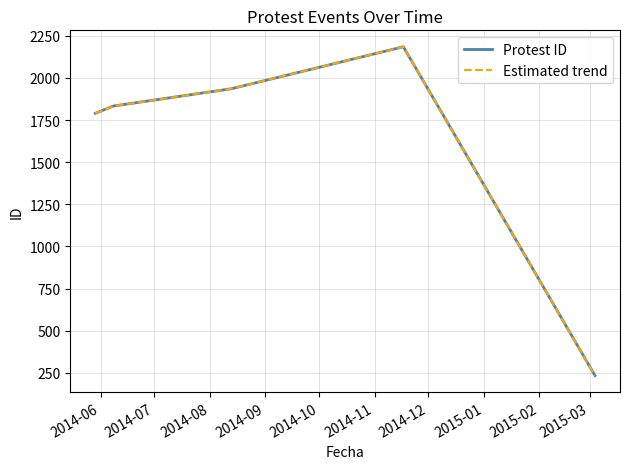

Does the chart display data point markers on the line(s)?

No